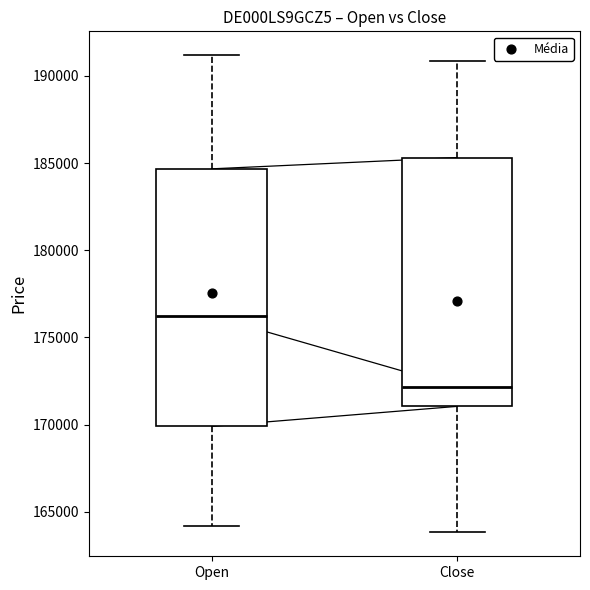

Which box has the highest median line?

Open